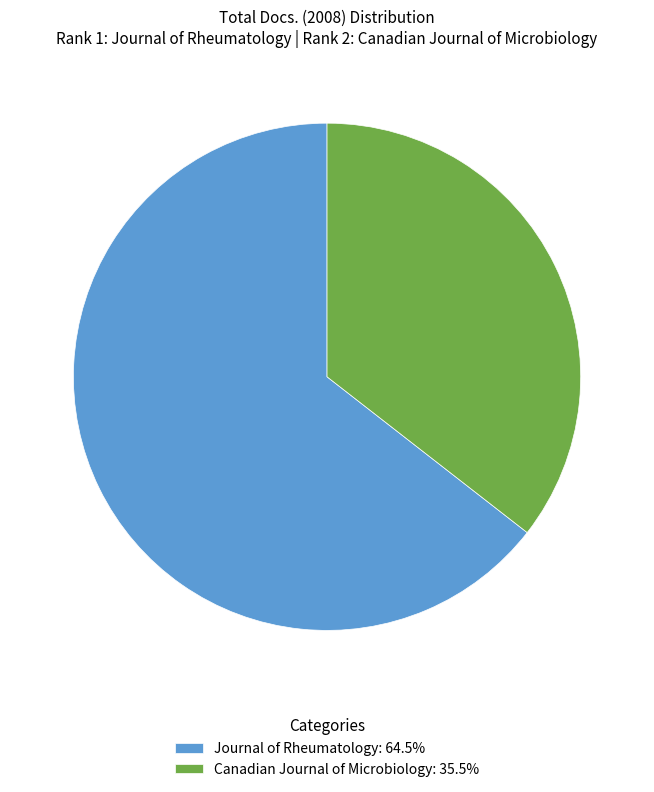

How many segments does this pie chart have?

2